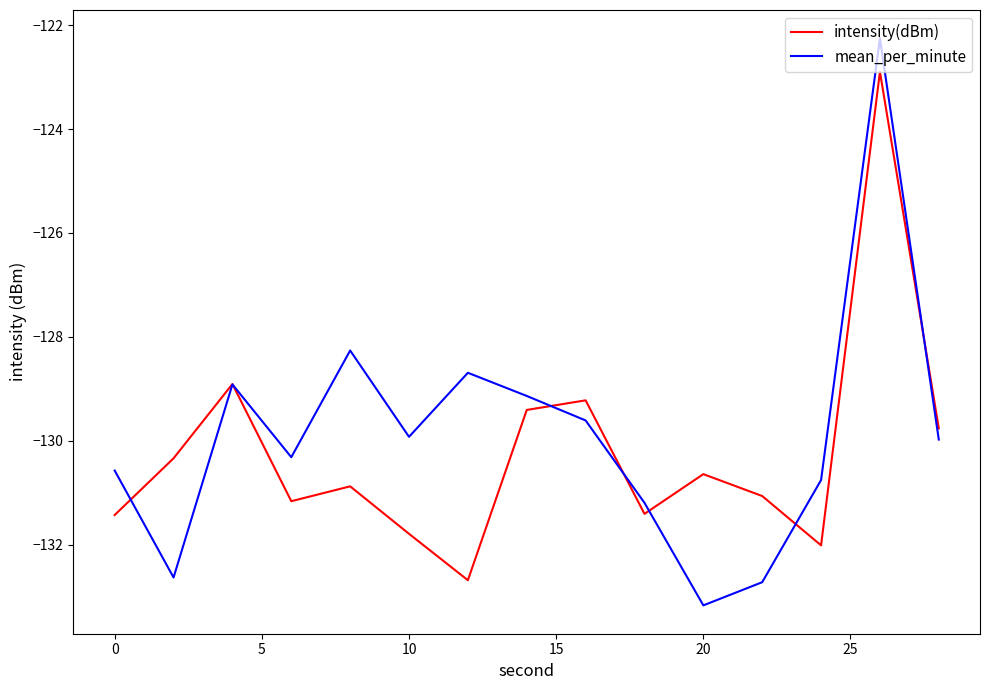

Which series has the widest spread of values?

mean_per_minute